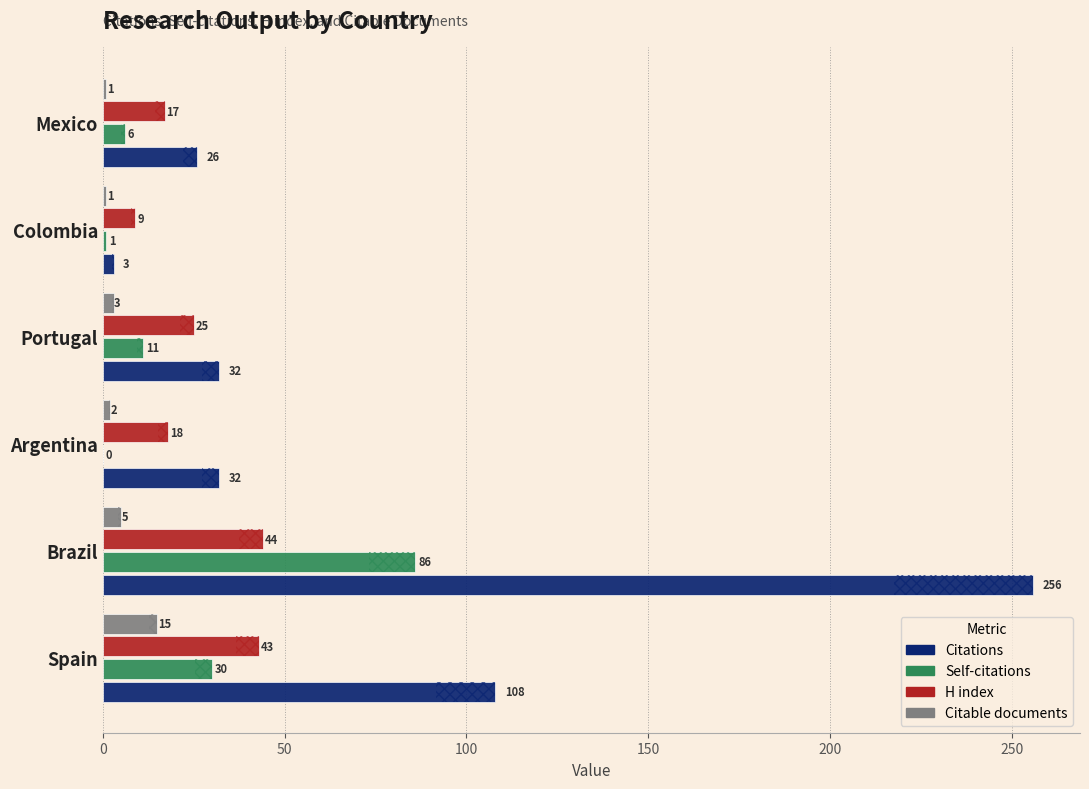

How many data points in Citations are above 32?

2